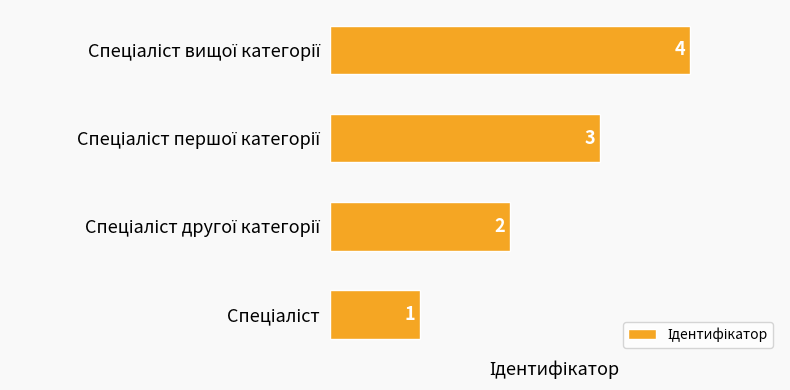

Count the values in the range 2 to 4.

3